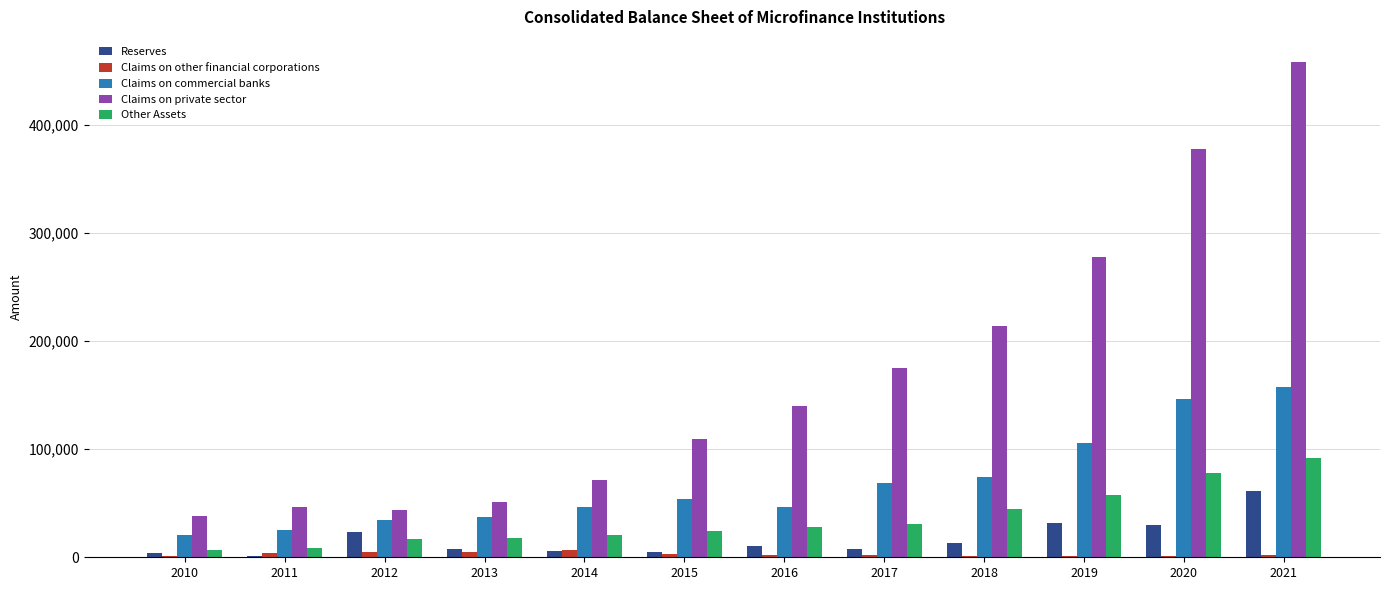

Which series has the largest range (max minus min)?

Claims on private sector